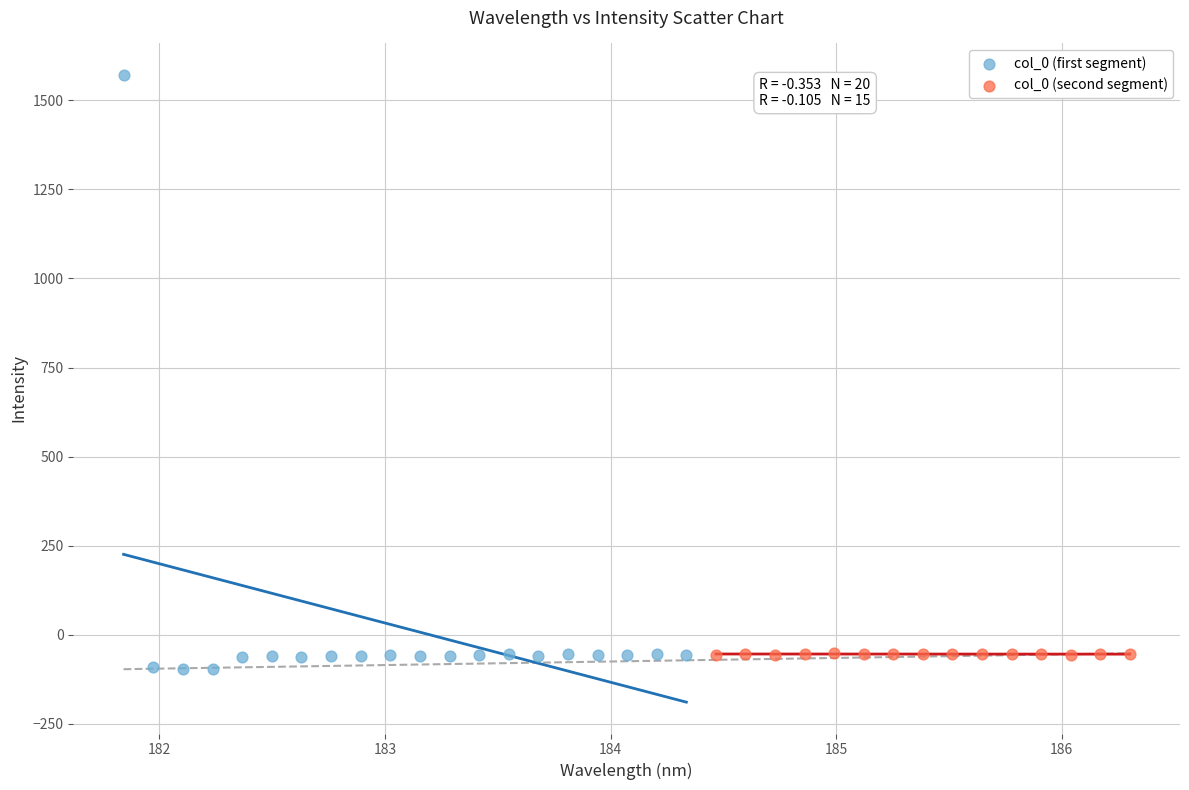

Which series has the largest Y range (max minus min)?

col_0 (first segment)